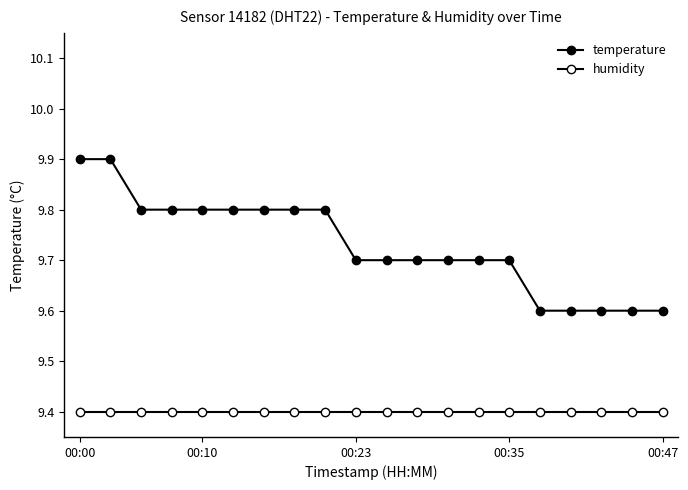

How many lines are shown in the chart?

2